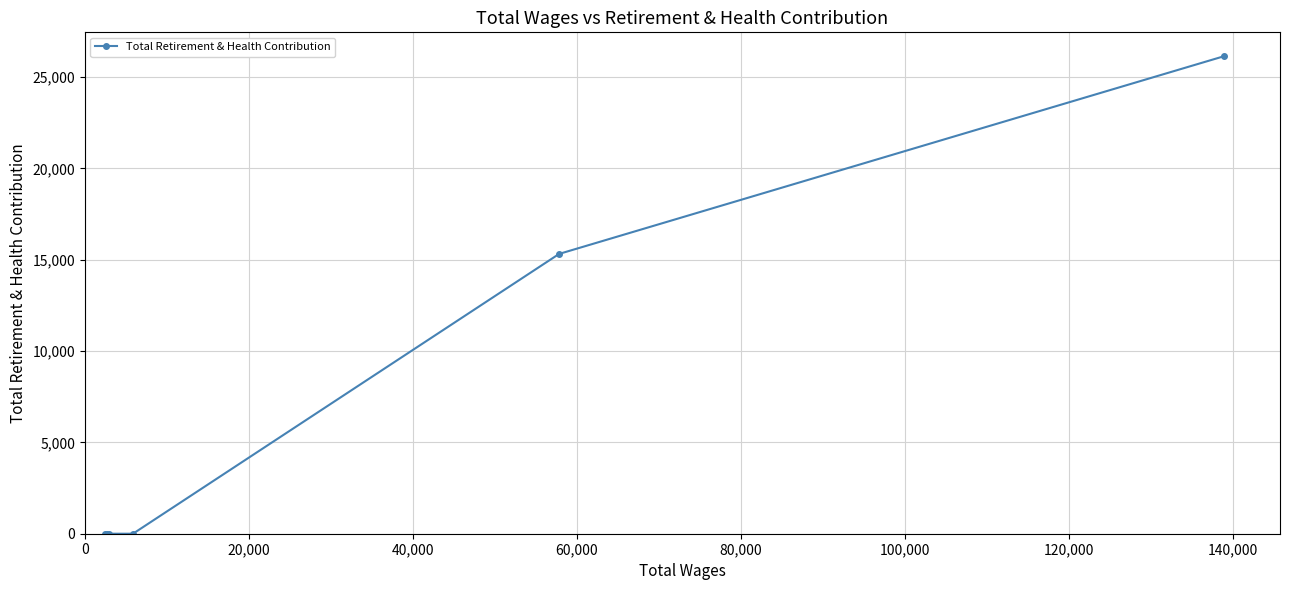

What is the sum of all values?

41456